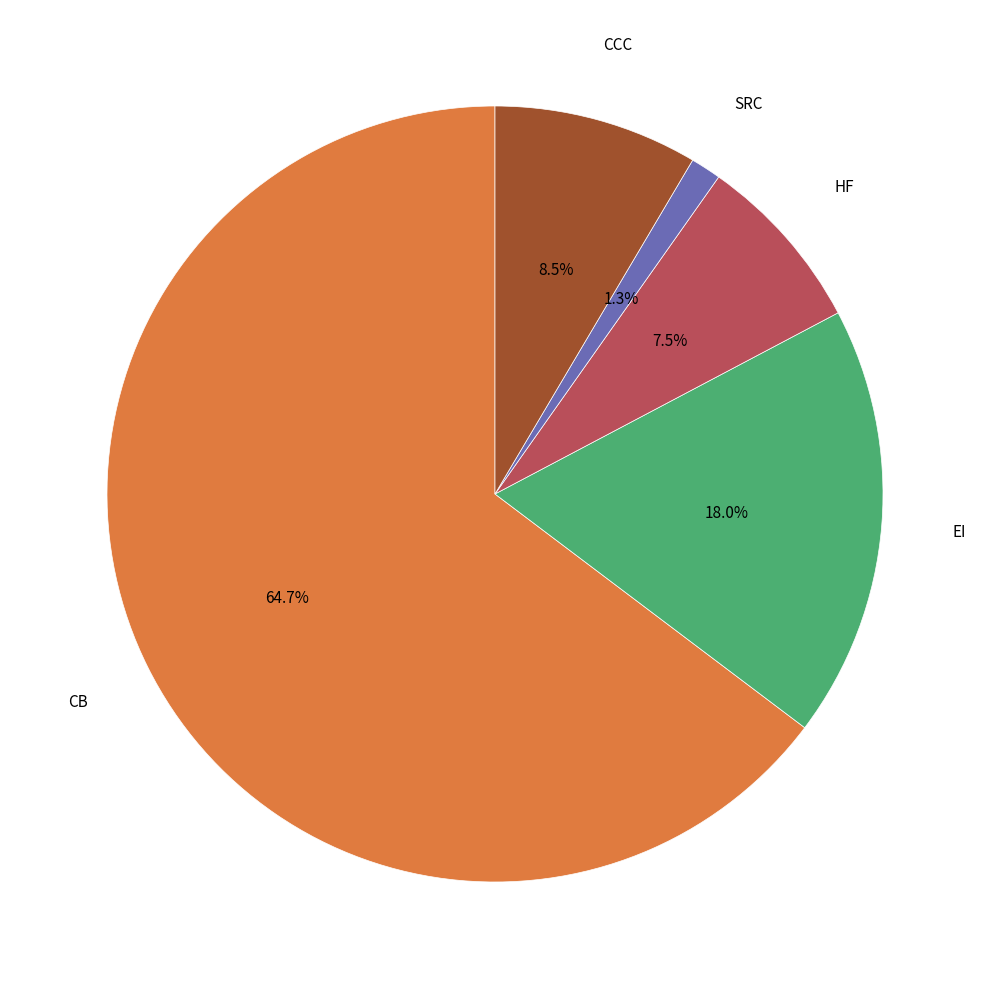

Is there any slice that represents more than half of the pie?

Yes